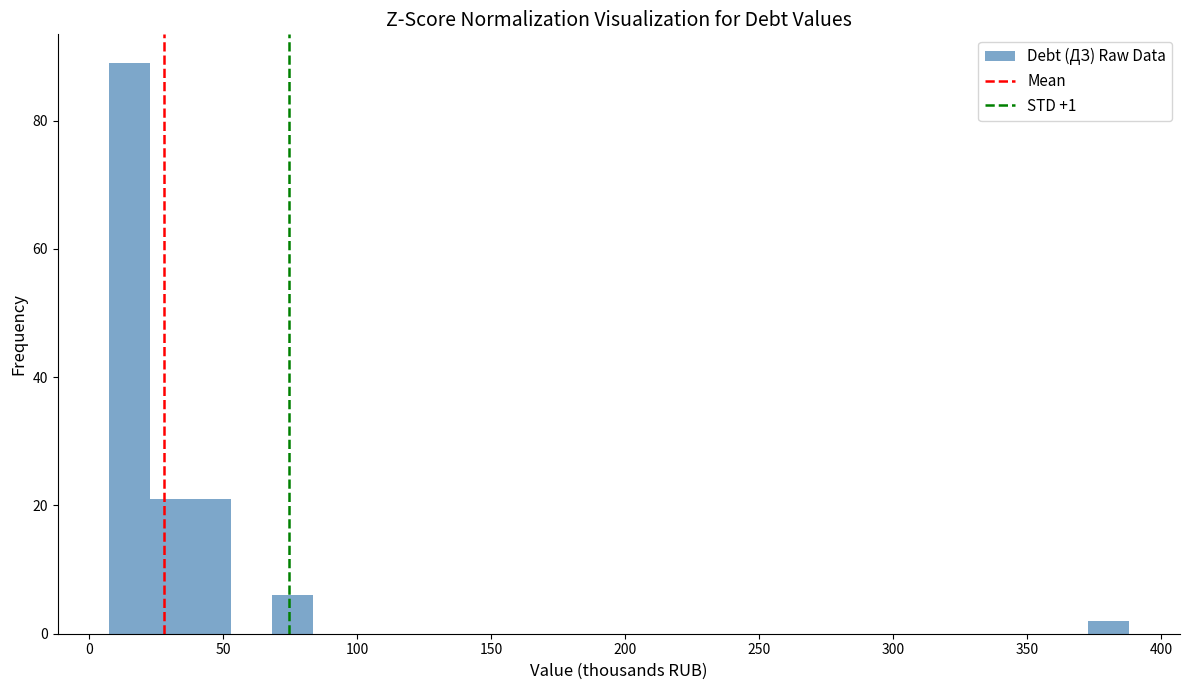

Read against the x-axis, roughly where is the centre of the tallest bar?

15